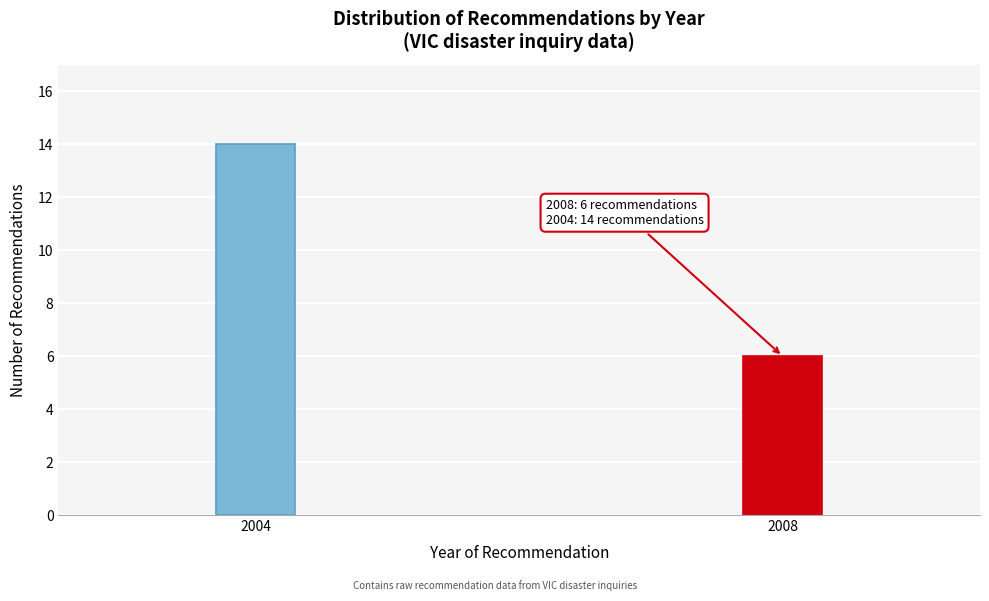

Reading left to right, transcribe all the data shown in this chart.

2004=14	2008=6